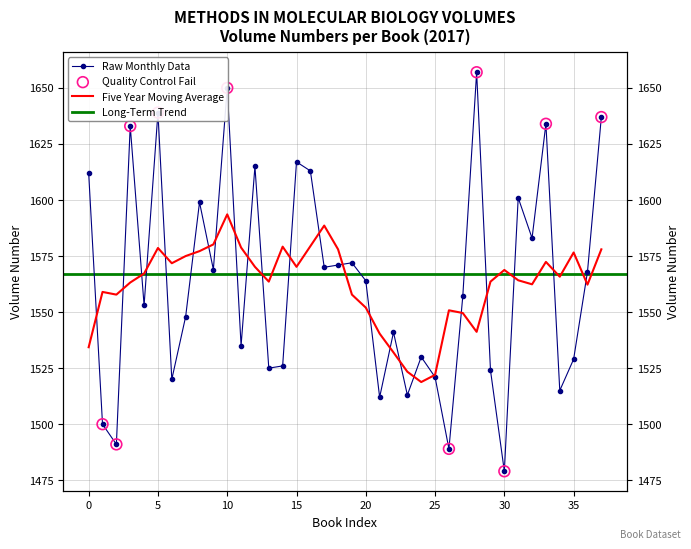

Approximately how many times larger is the value at 0 compared to 22?

1.0